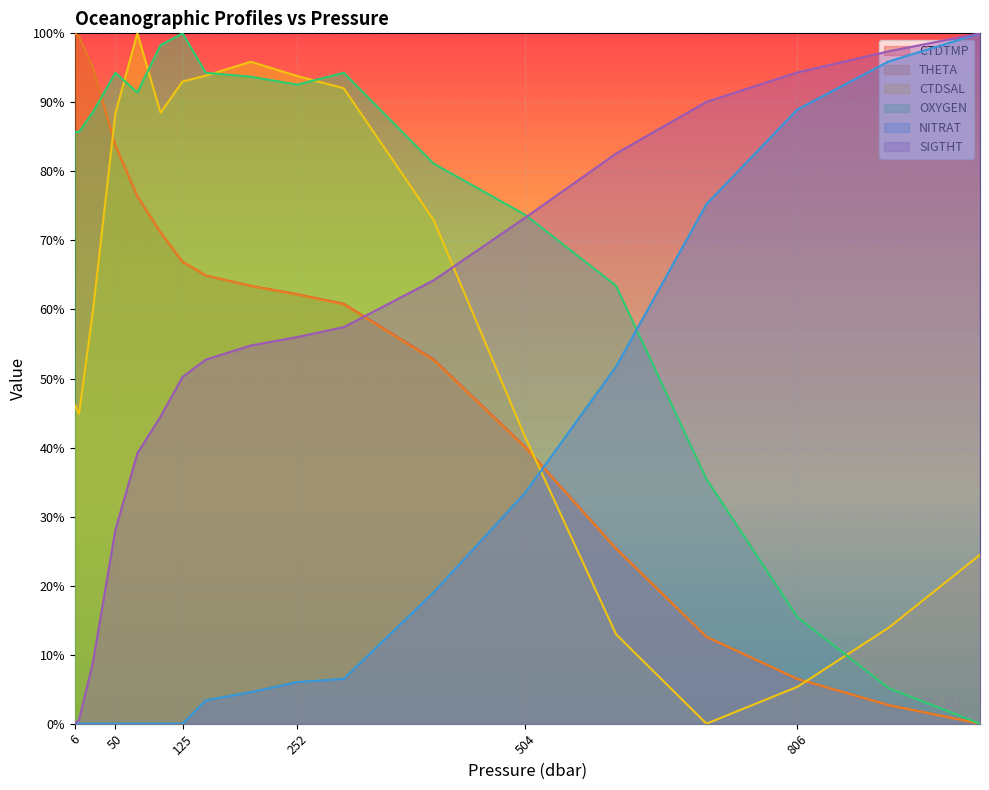

True or false: THETA has more than 2 interior local peaks.

False